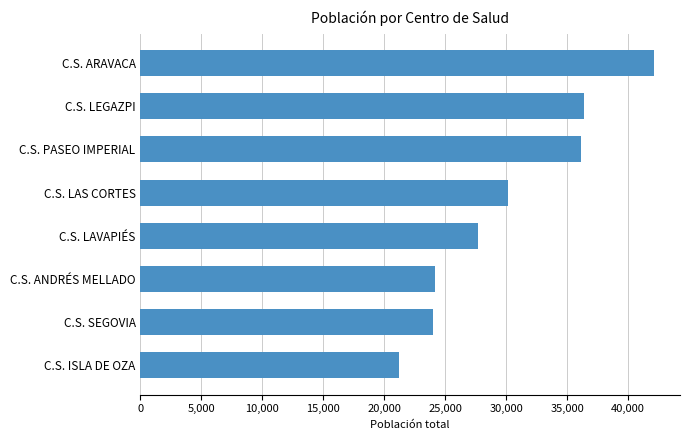

What is the maximum value shown in the chart?

42147